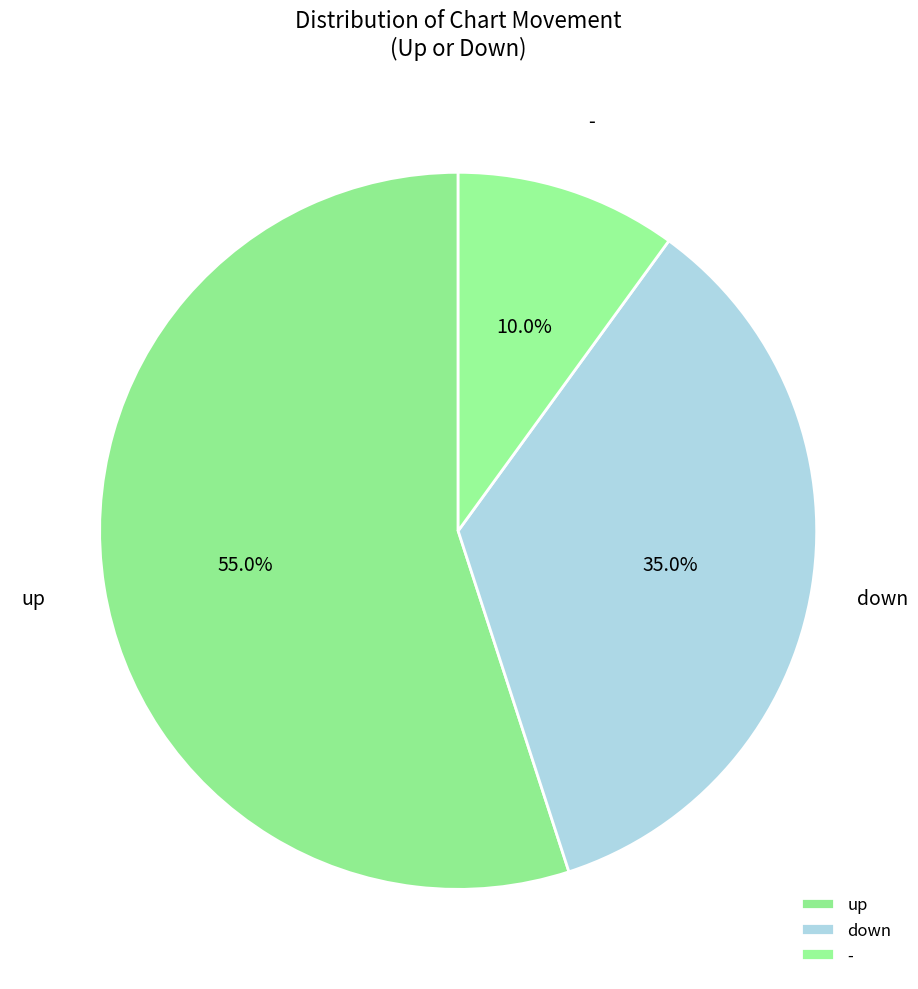

What percentage is NOT represented by -?

90.0%